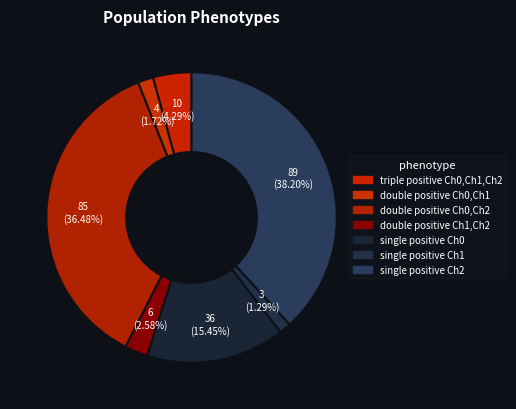

Count the number of slices in the pie.

7